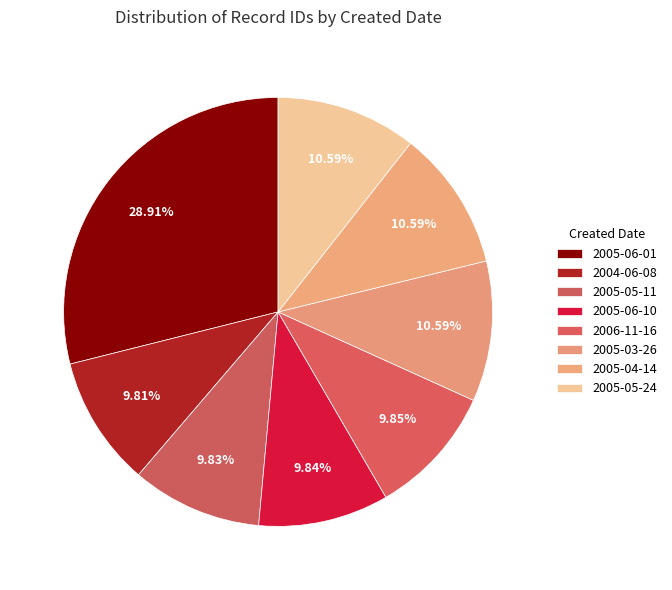

How many slices are in this pie chart?

8